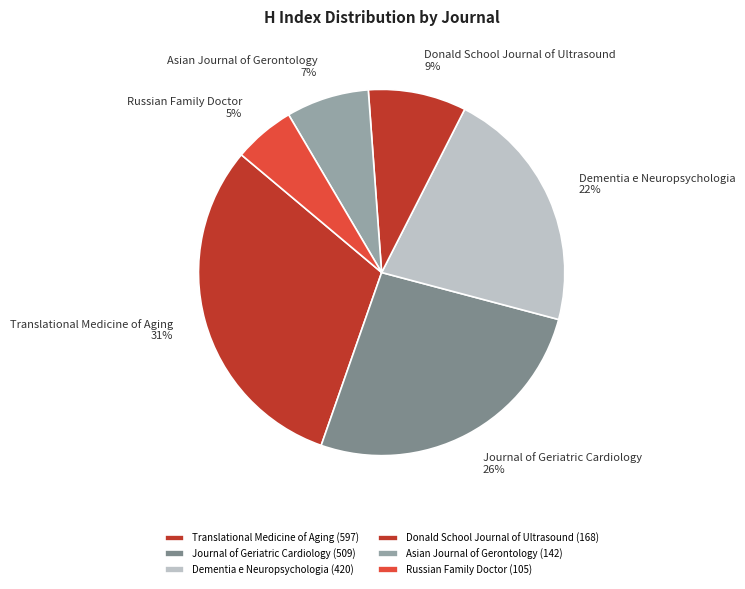

Is it true that Russian Family Doctor is 1% of the pie?

False